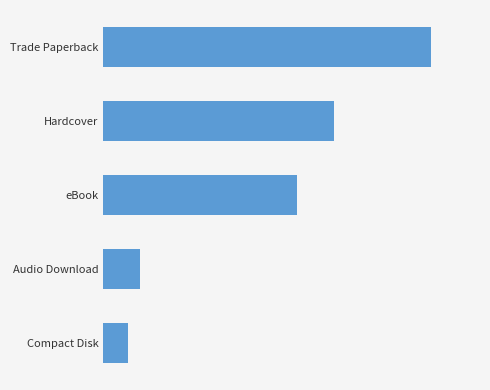

What is the sum of all values?

67